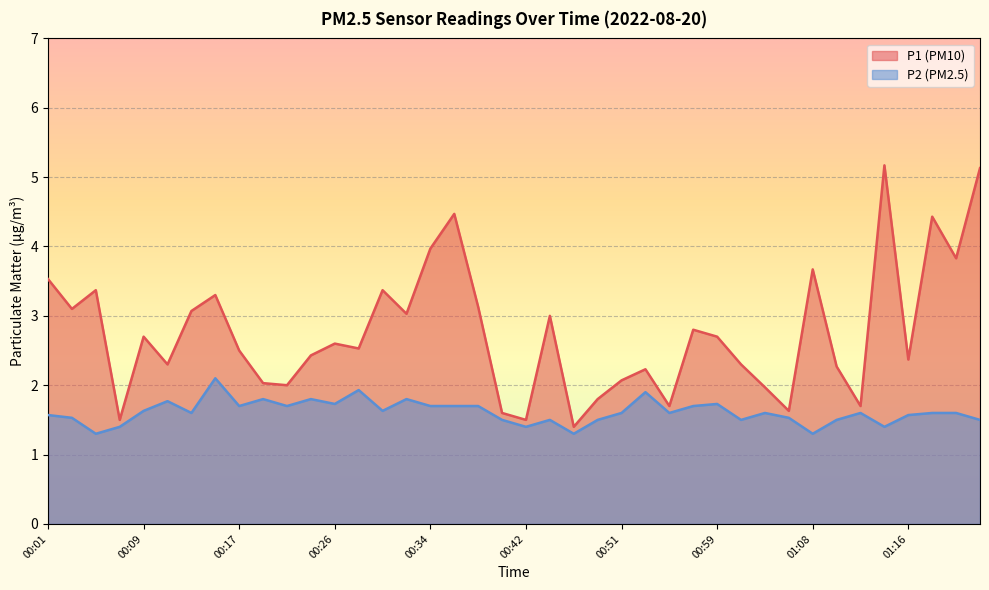

Which series has the largest total across all categories?

P1